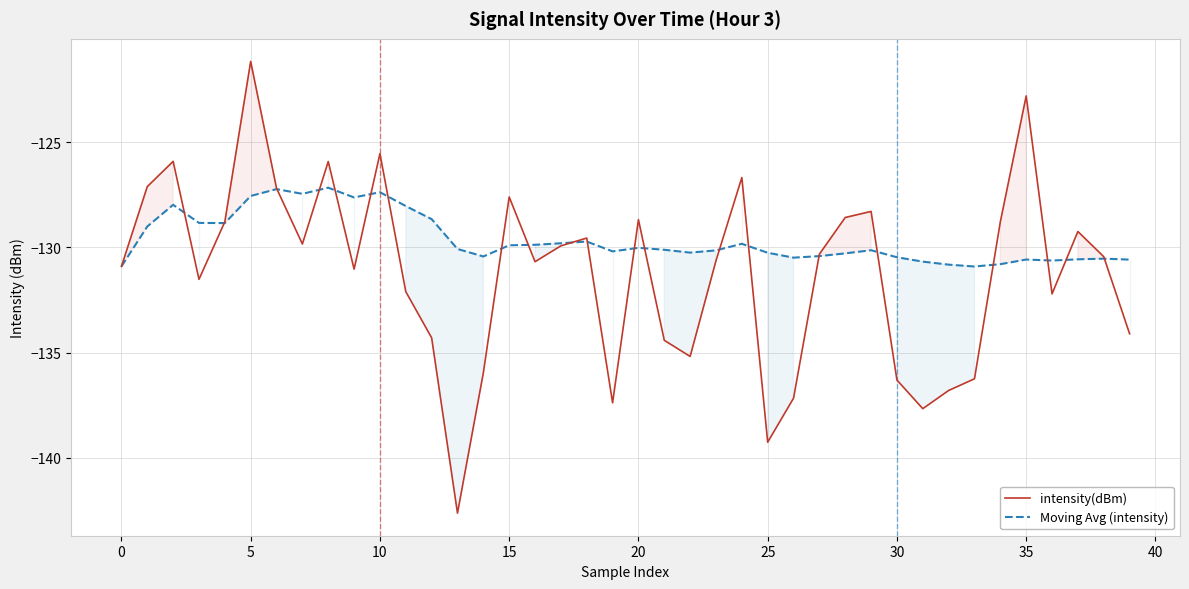

Which has a higher value, 15 or 21?

15